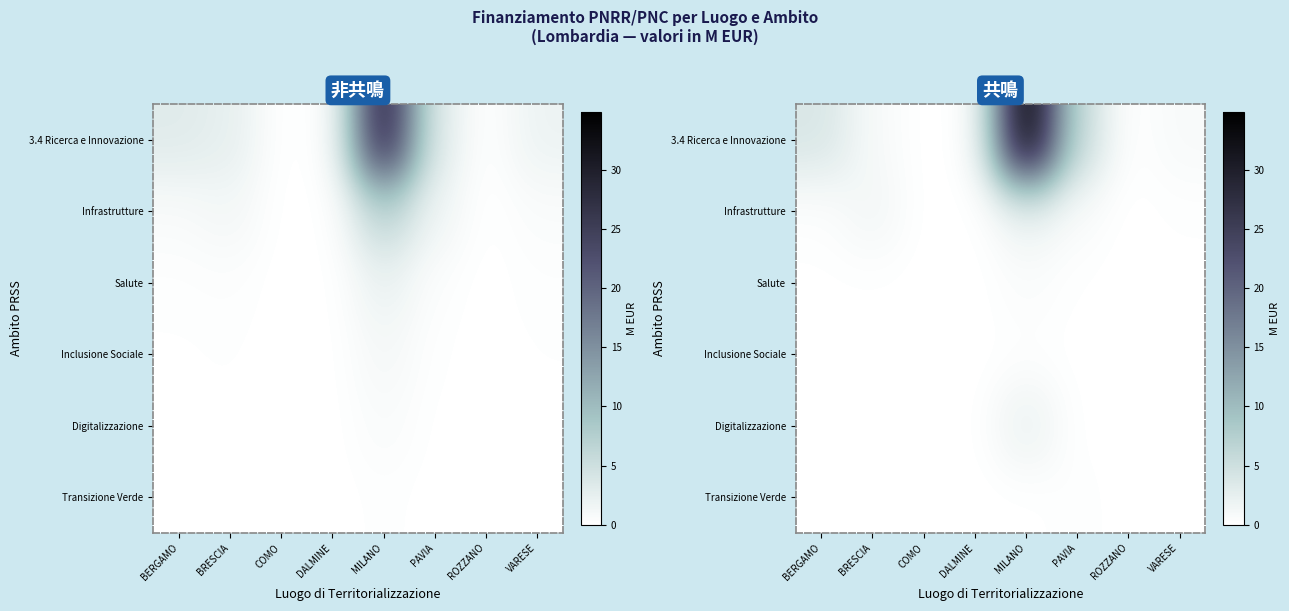

At which category is the sum across all series the highest?

MILANO